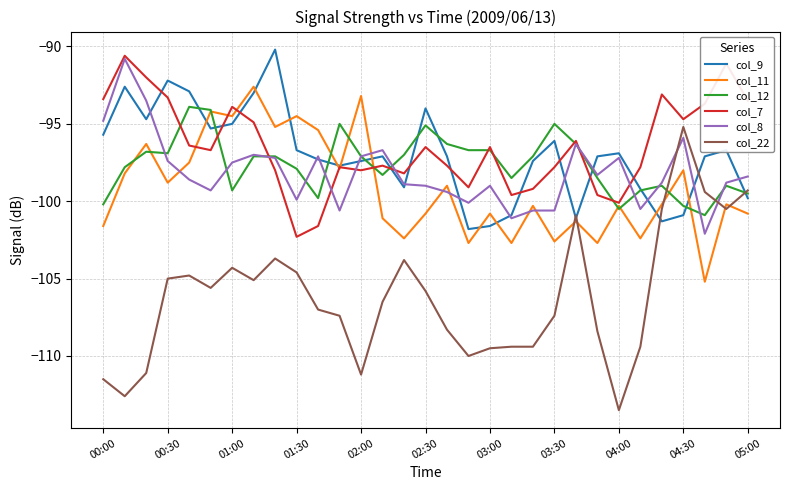

What are all the series names shown in the legend?

col_9, col_11, col_12, col_7, col_8, col_22